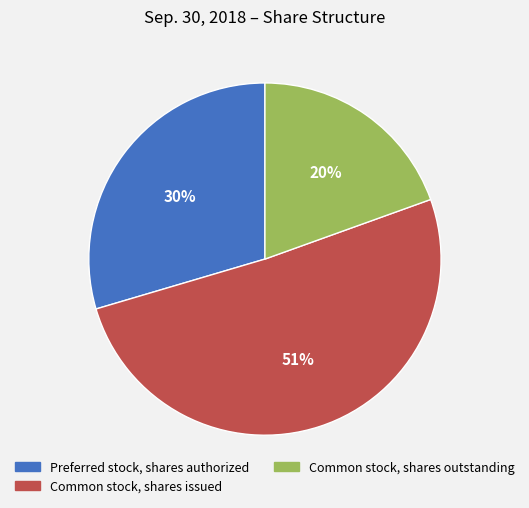

Approximately how many times larger is the value at Common stock, shares outstanding compared to Preferred stock, shares authorized?

0.7